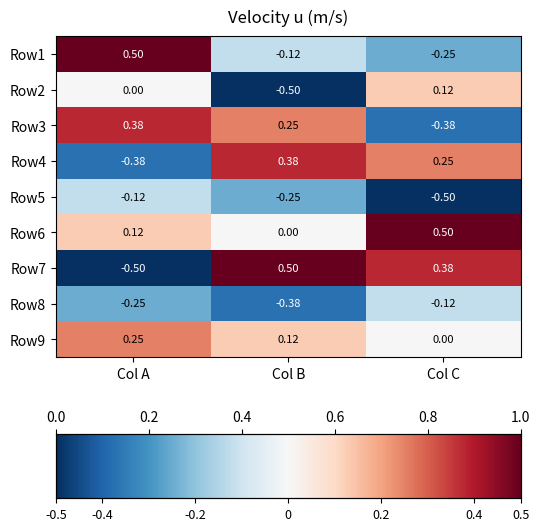

Which category has the lowest value in the Row7 series?

Col A